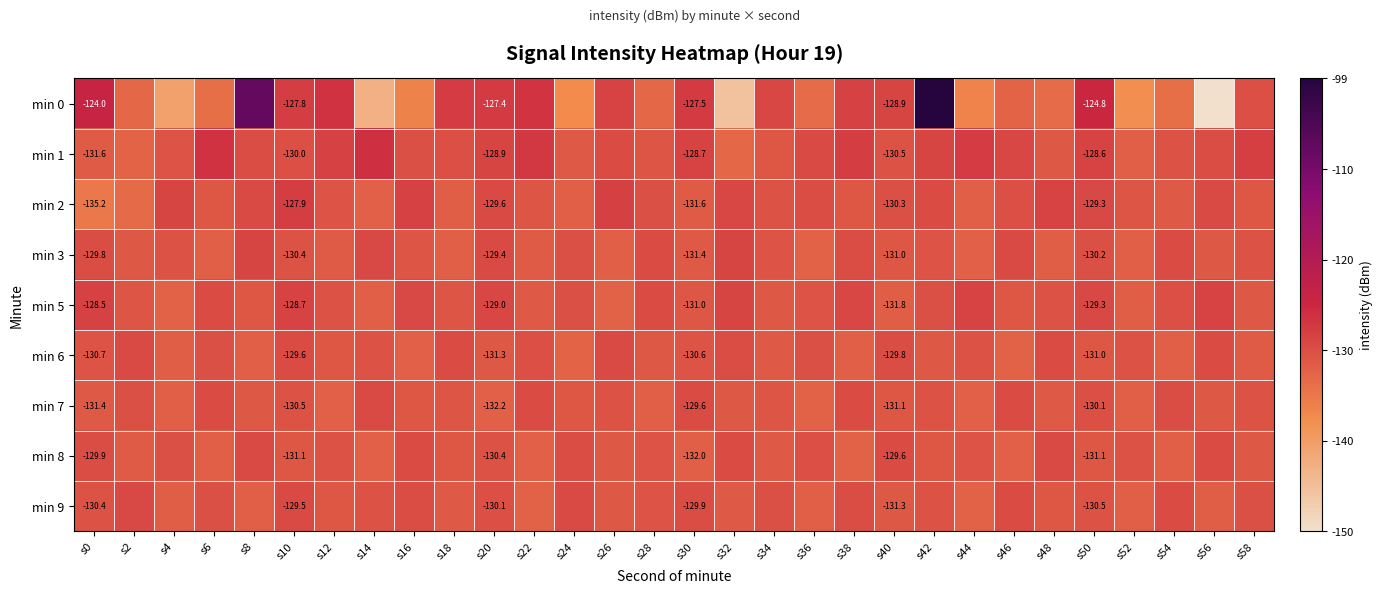

Which series has the largest range (max minus min)?

min 0